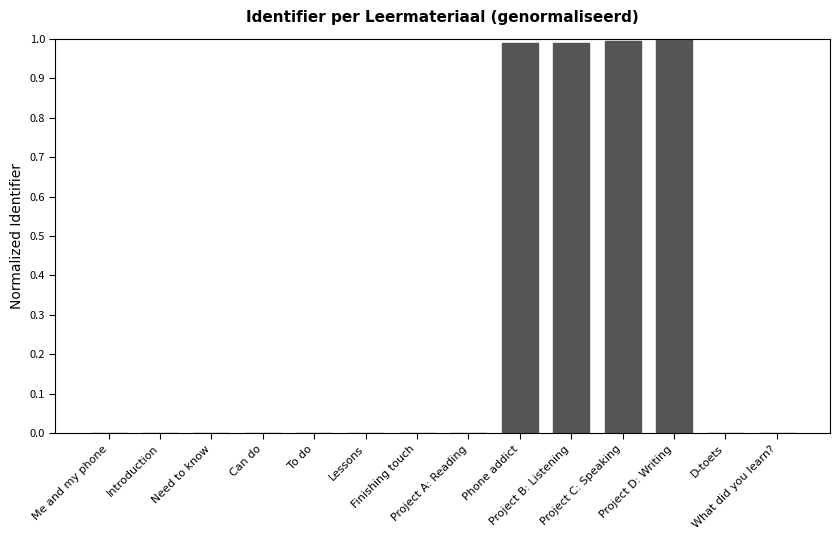

What is the sum of all values?

4.0